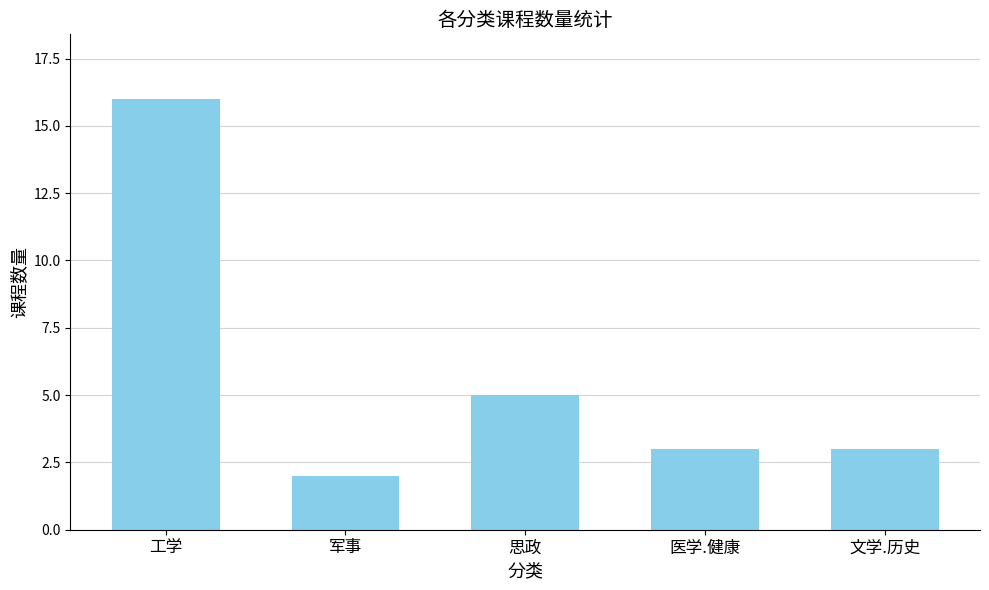

What is the sum of all values?

29